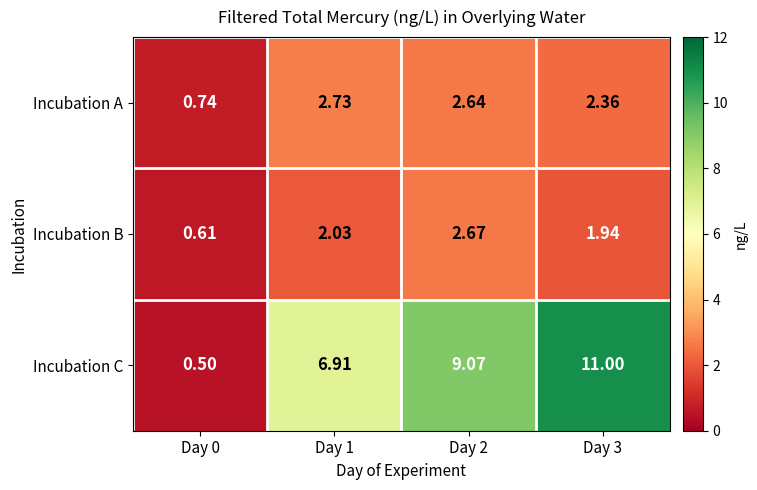

Is the value of Incubation A at Day 0 greater than the value of Incubation B at Day 1?

No